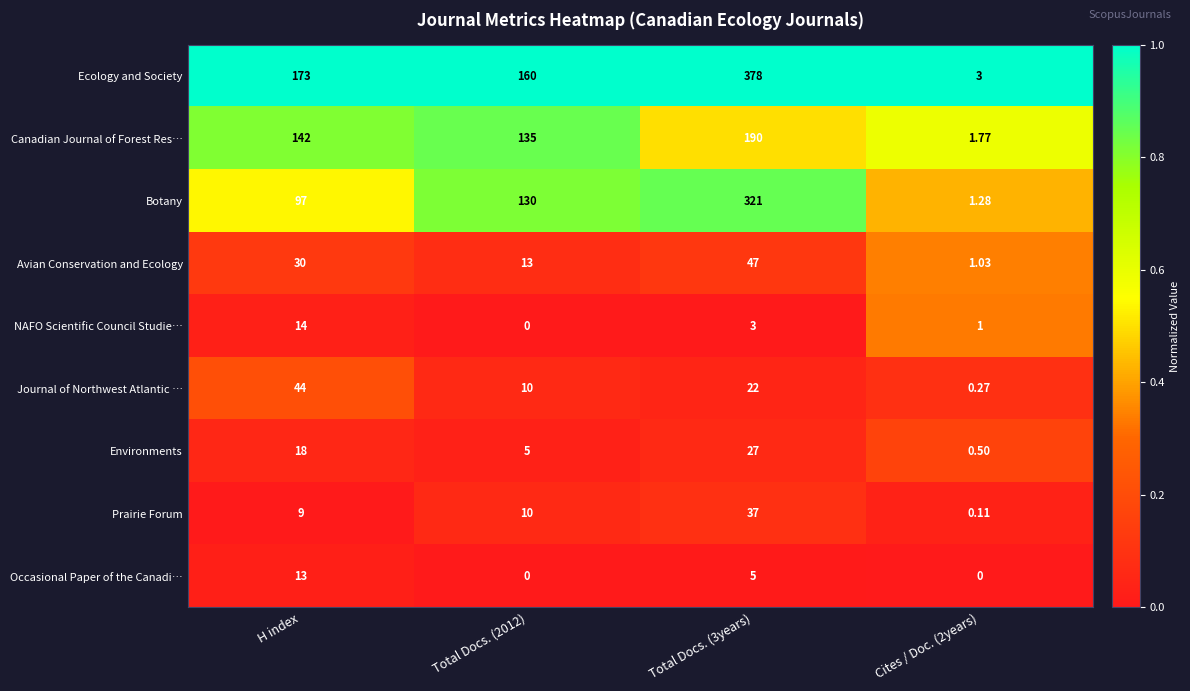

At which label does Occasional Paper of the Canadi… first exceed 5?

H index